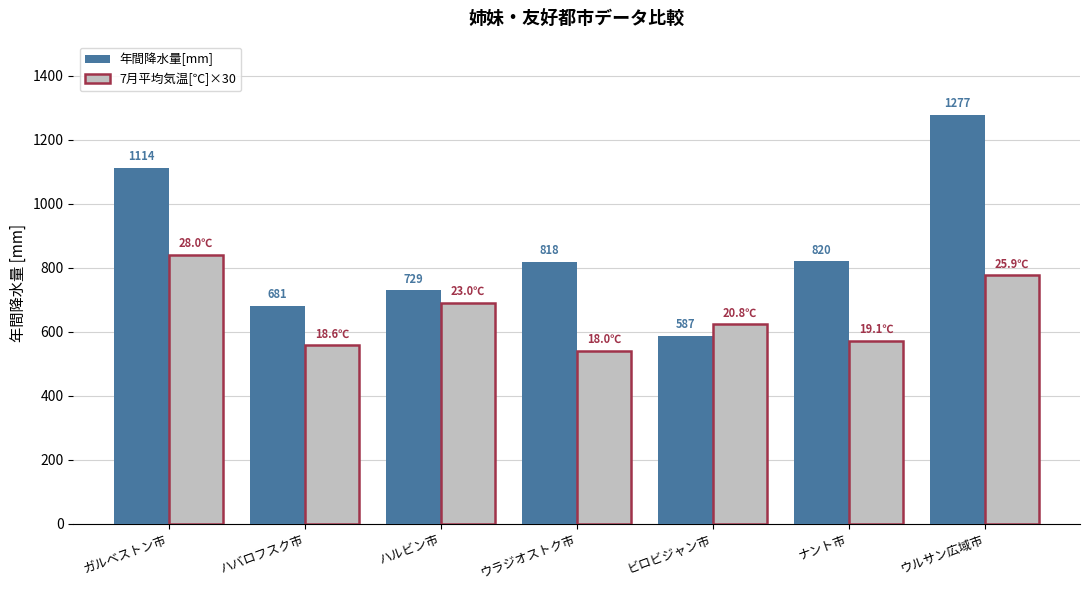

What is the sum of all 年間降水量[mm] values?

6026.0